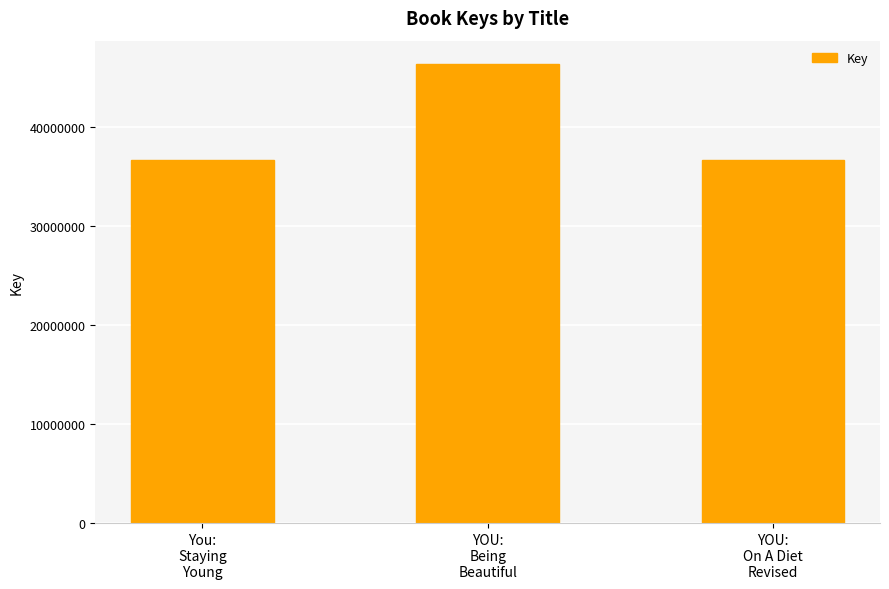

What is the average value?

39890415